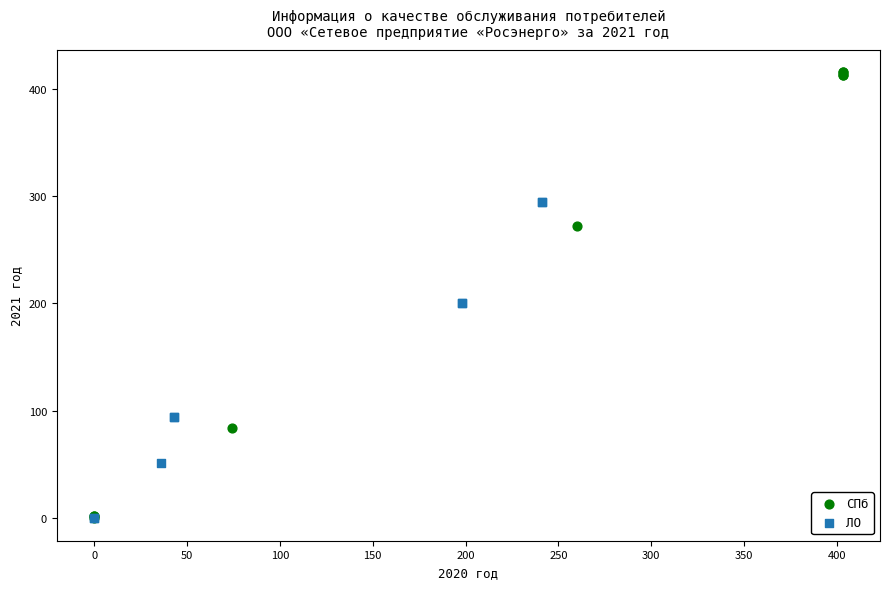

Which series contains the highest Y value?

СПб